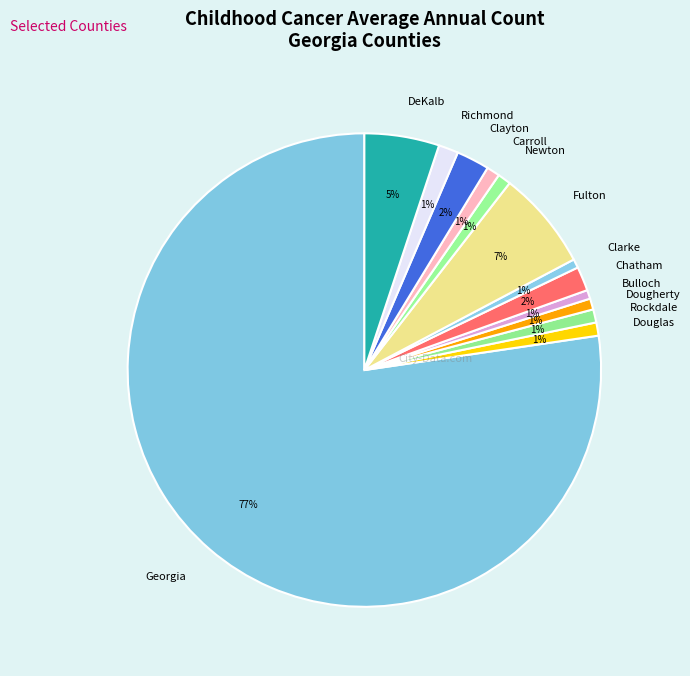

Between Richmond and Fulton, which is larger?

Fulton